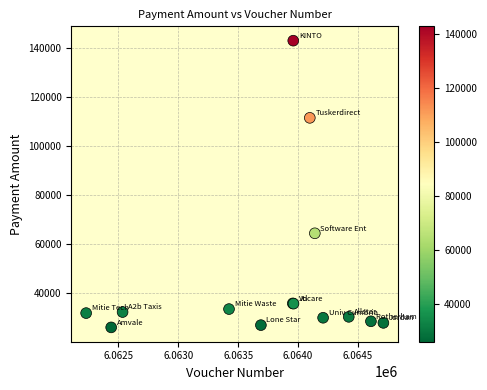

What Y value in the scatter plot is closest to 84432?

64380.0